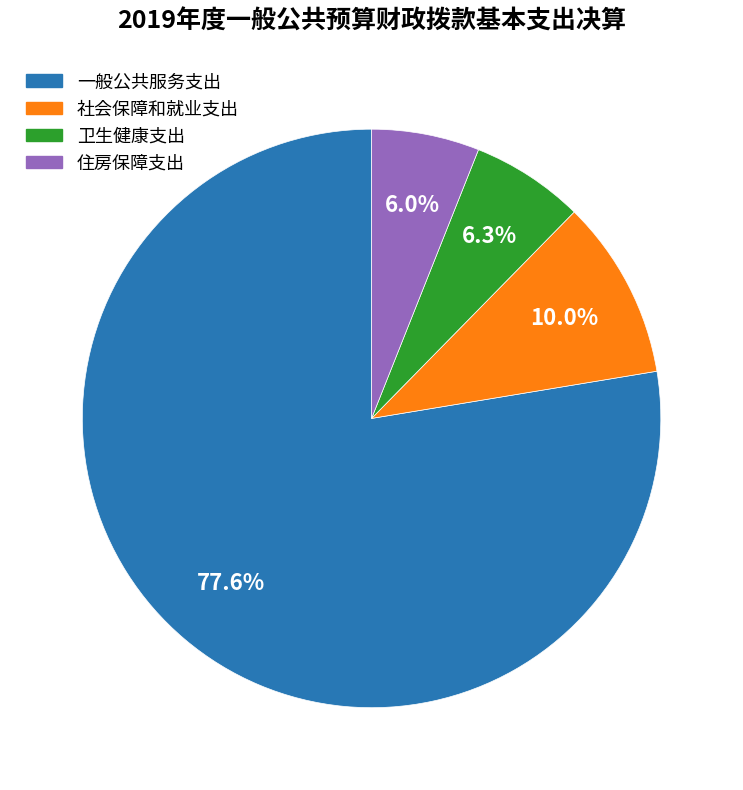

The 一般公共服务支出 slice represents 78% of the pie. True or false?

True